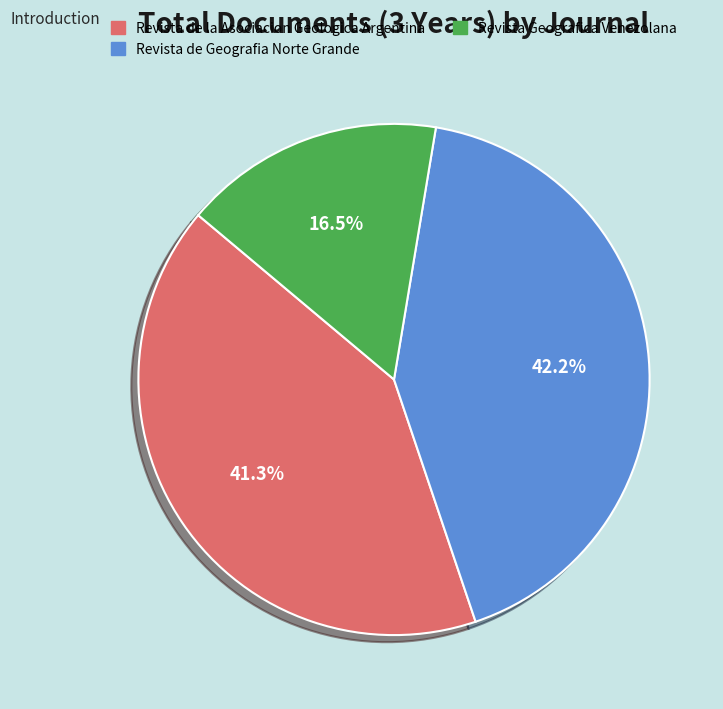

How many slices are in this pie chart?

3